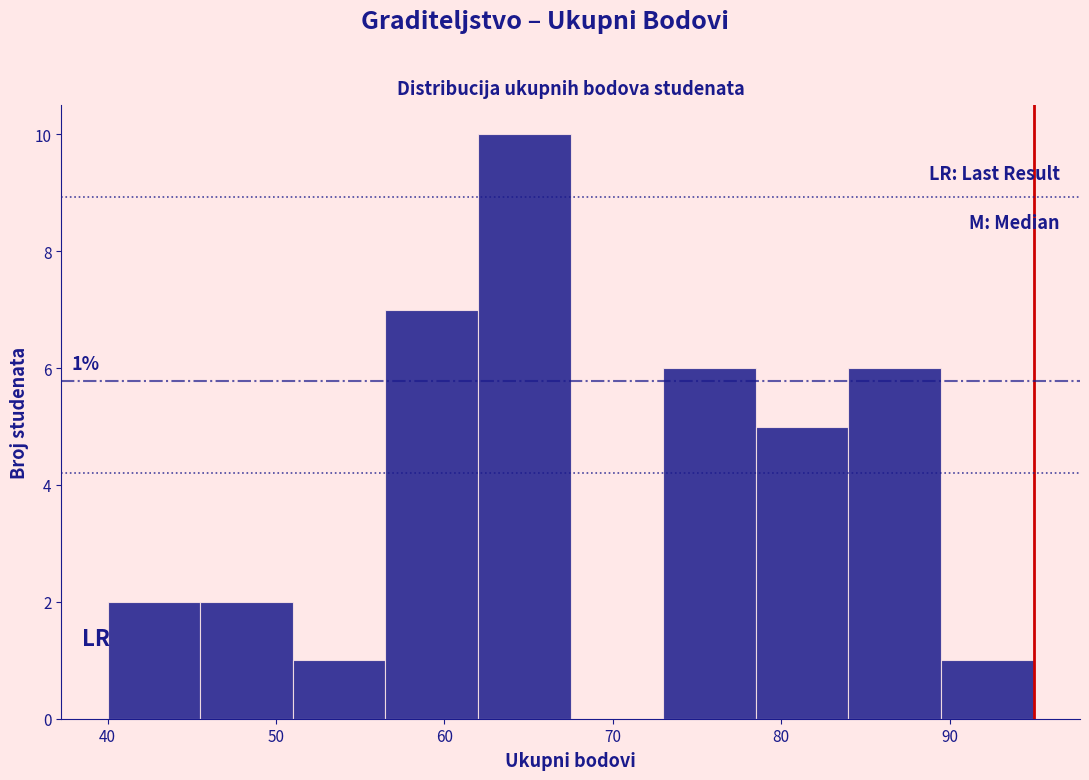

Over which range of the x-axis is the bar tallest?

62.0 to 67.5